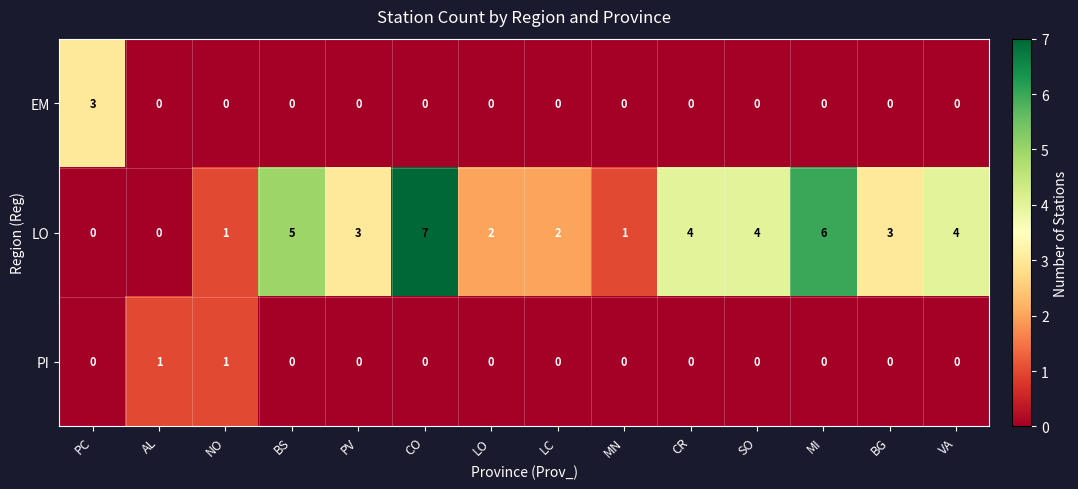

What is the total value across all series at CR?

4